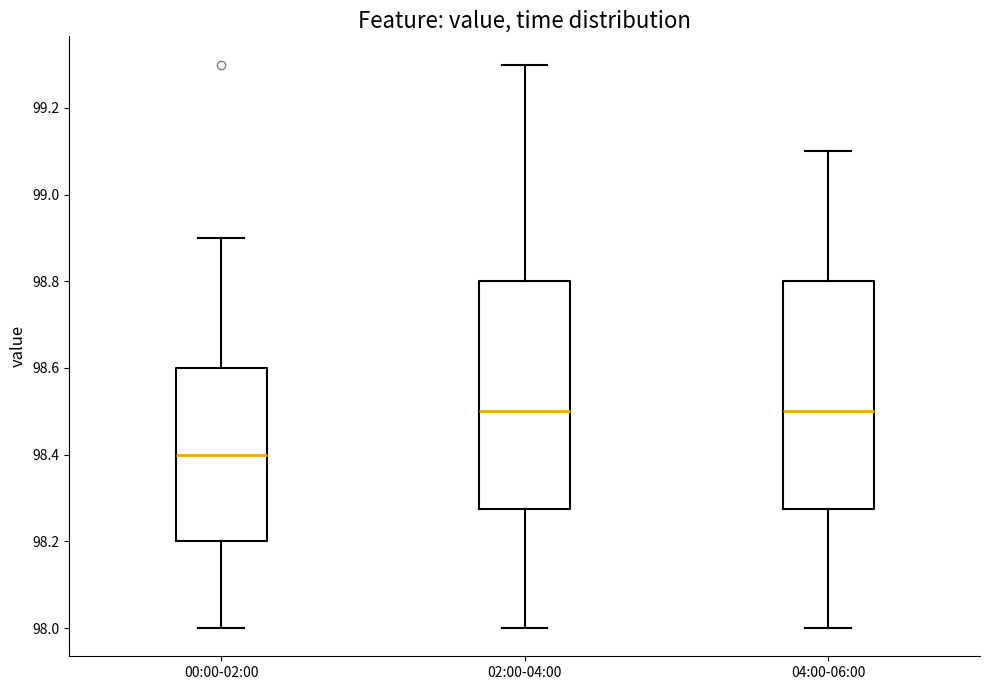

Which box has the lowest median line?

00:00-02:00